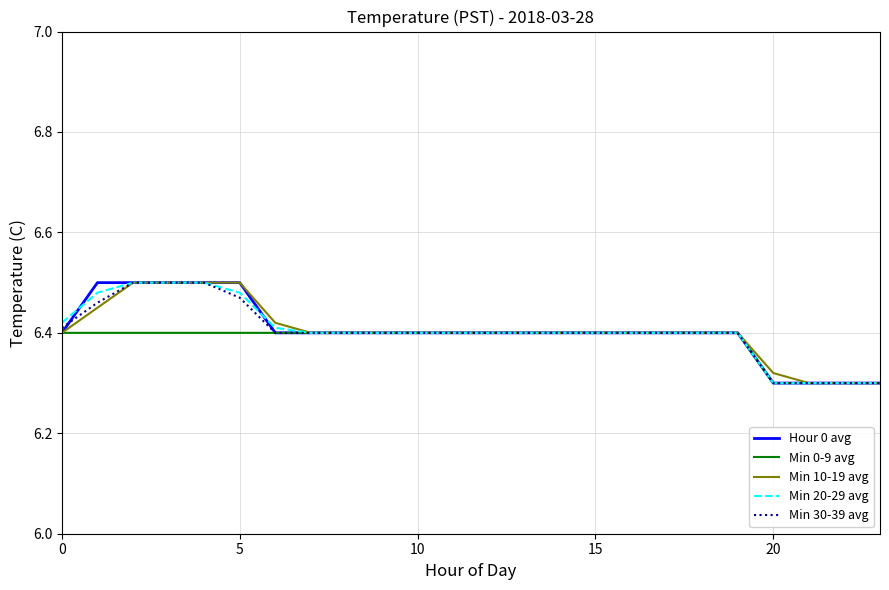

How many distinct data groups are displayed?

5